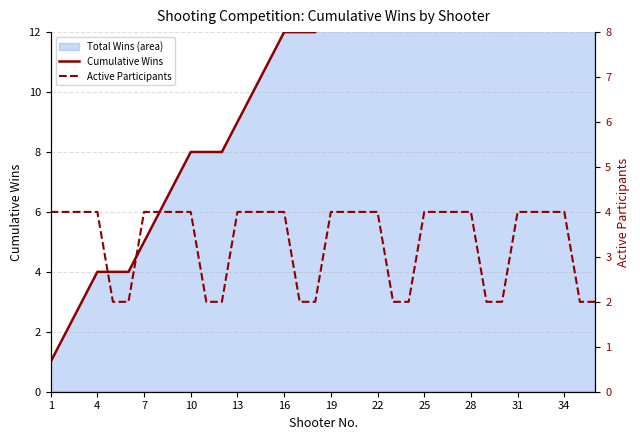

Reading right to left, what are all the values shown in this chart?

Cumulative Wins: 24	24	24	23	22	21	20	20	20	19	18	17	16	16	16	15	14	13	12	12	12	11	10	9	8	8	8	7	6	5	4	4	4	3	2	1
Active Participants: 2	2	4	4	4	4	2	2	4	4	4	4	2	2	4	4	4	4	2	2	4	4	4	4	2	2	4	4	4	4	2	2	4	4	4	4